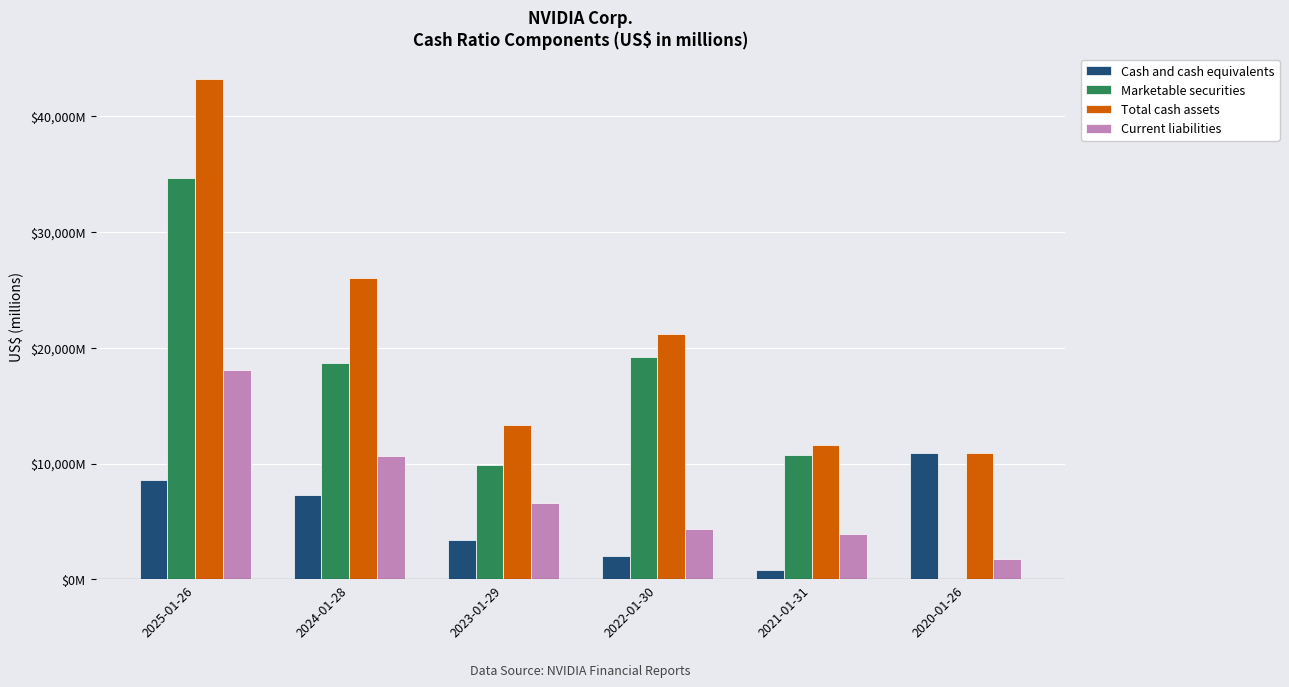

List the series in order of their peak value, highest first.

Total cash assets, Marketable securities, Current liabilities, Cash and cash equivalents